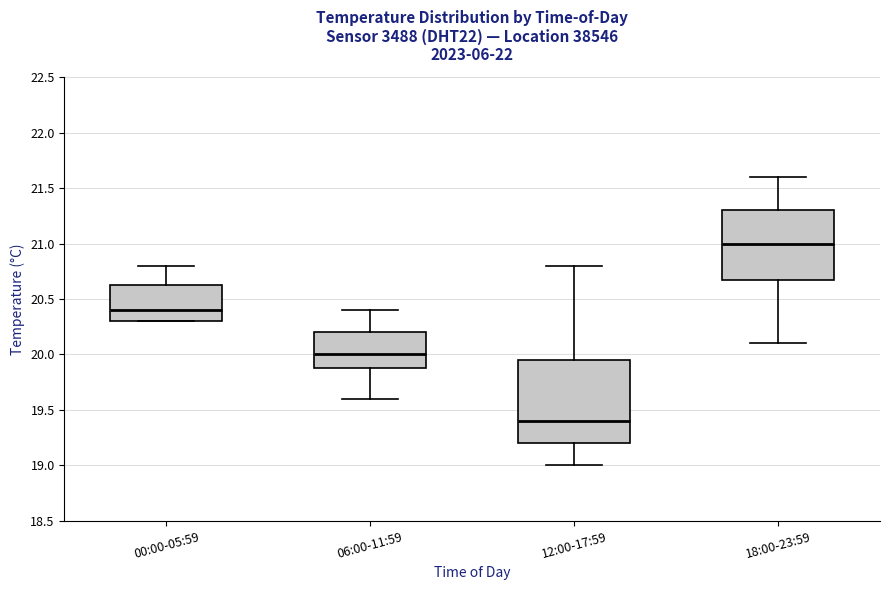

Which box has the highest median line?

18:00-23:59